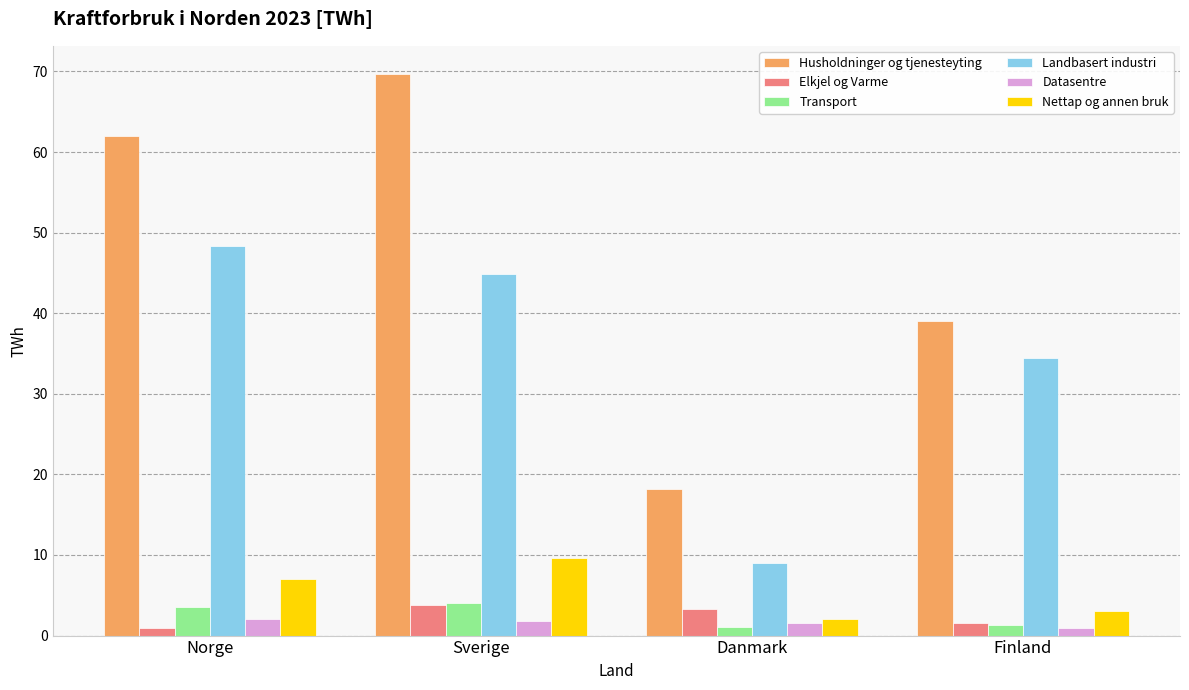

Which series has the largest total across all categories?

Husholdninger og tjenesteyting